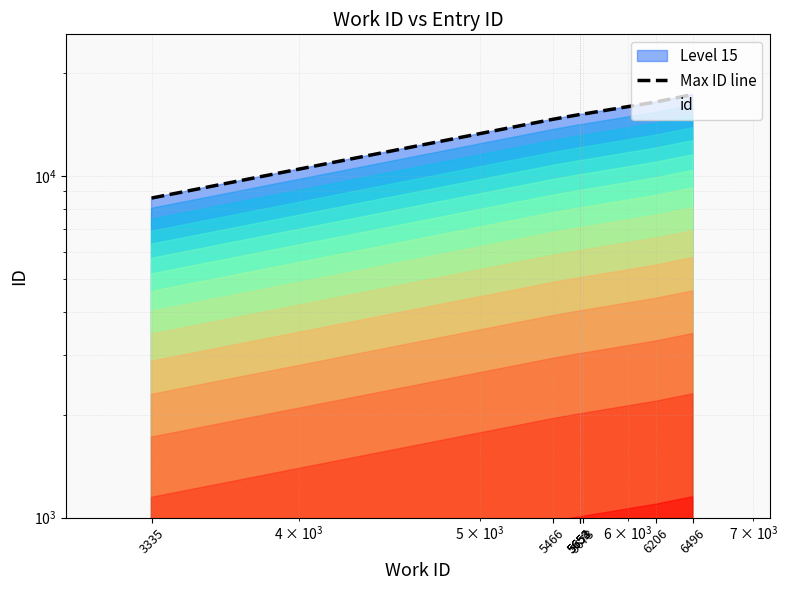

How many data points are less than 15106?

4